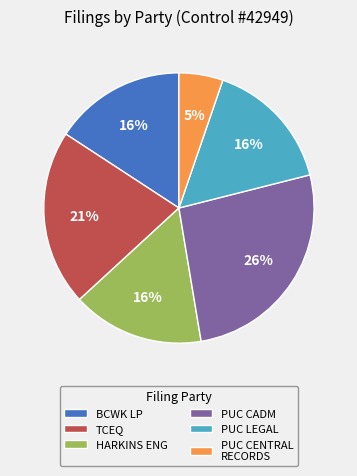

Which category has the smallest portion of the pie?

PUC CENTRAL RECORDS